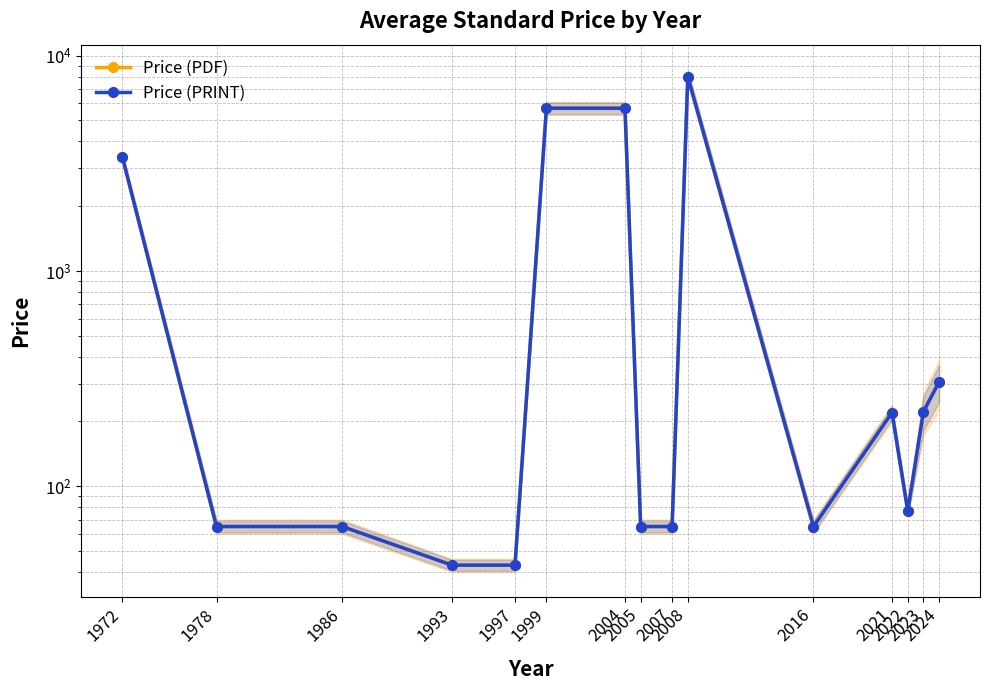

What is the difference between the second highest and second lowest values in the Price (PRINT) series?

5657.0